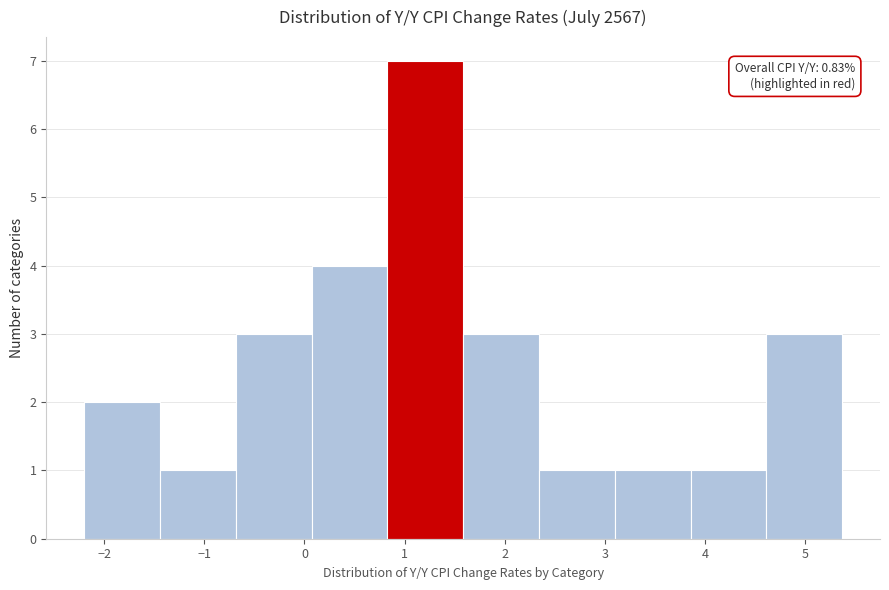

Which range on the x-axis has the tallest bar?

0.8 to 1.6